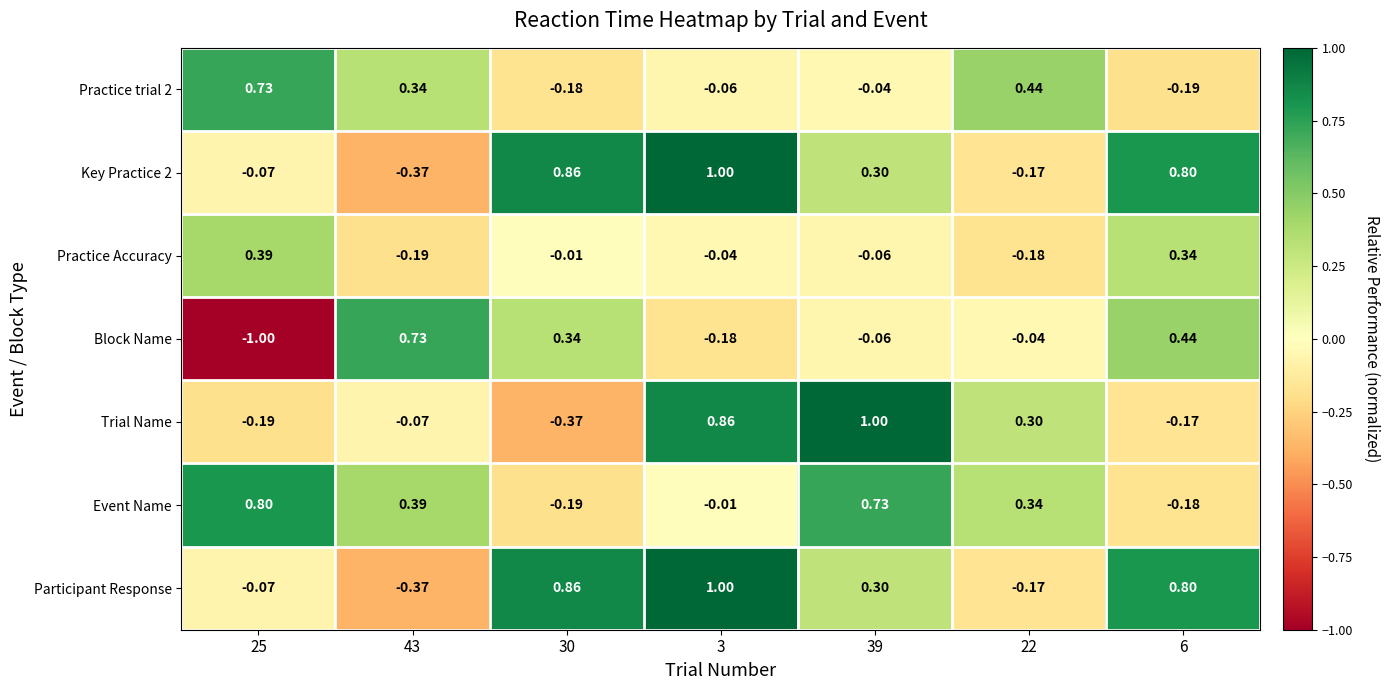

Which label corresponds to the smallest value in the chart?

25